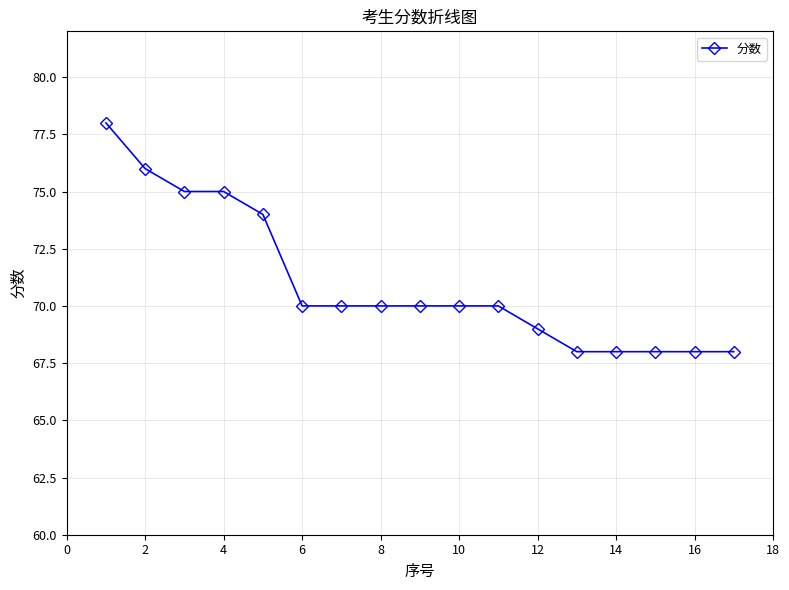

What is the smallest value displayed?

68